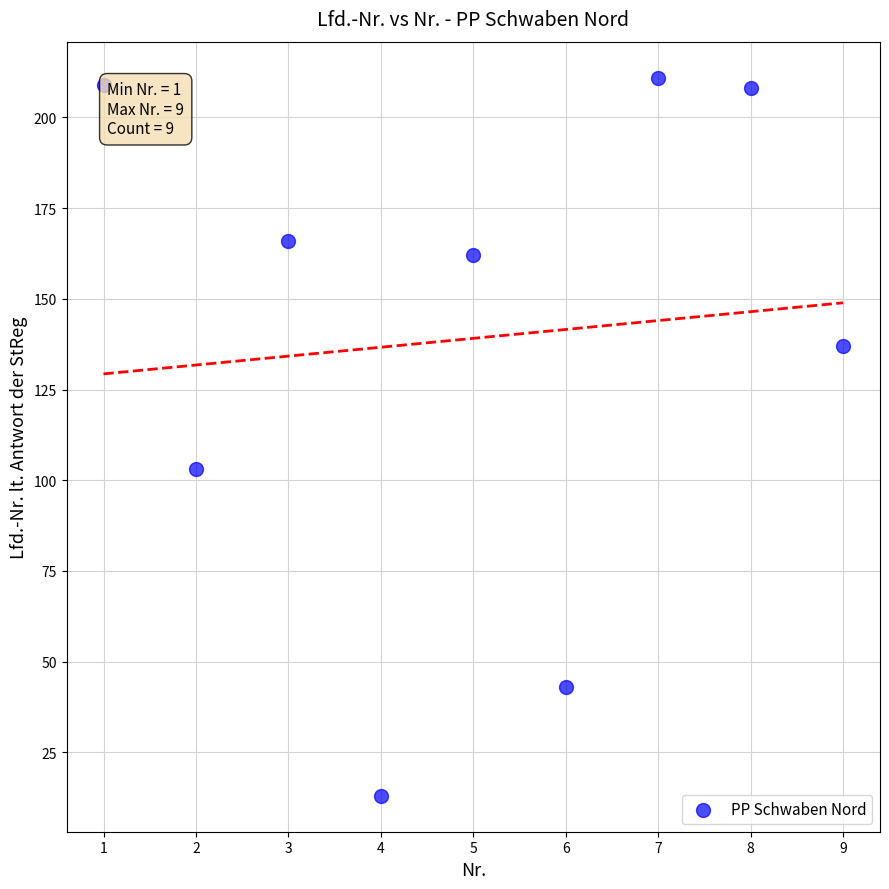

What is the average Y value?

139